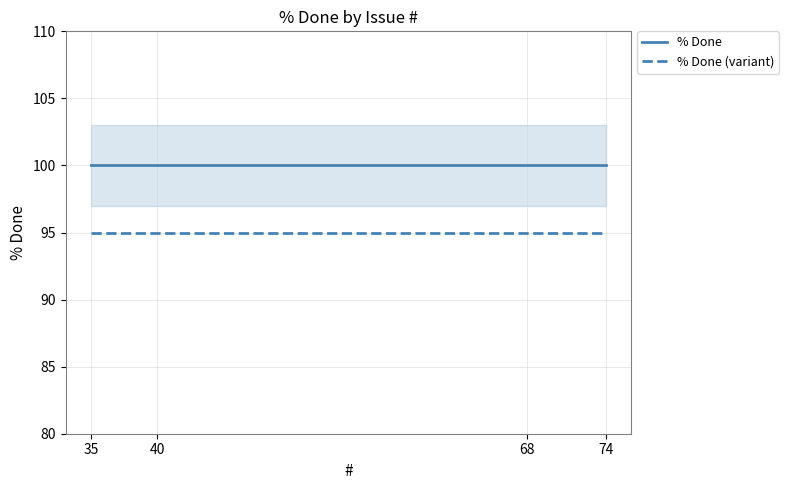

List the series in order of their peak value, lowest first.

% Done (variant), % Done